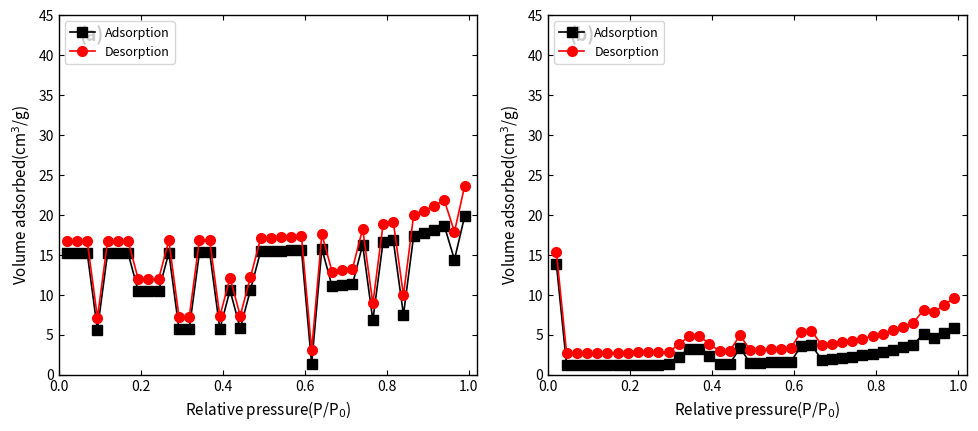

What is the value of the Adsorption point at the 38th from the left?

4.6